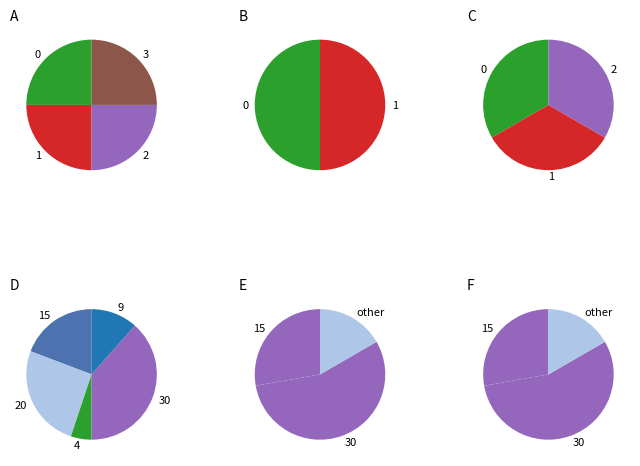

Is there any slice that represents more than half of the pie?

No